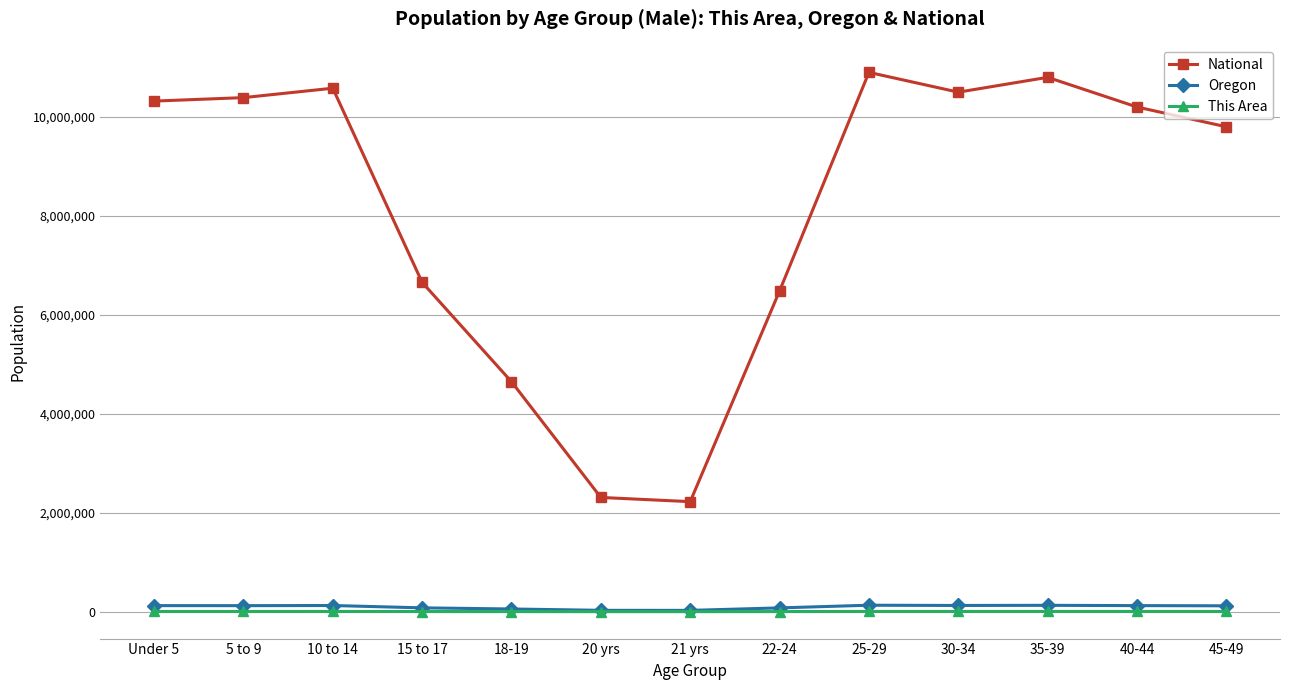

Which series has the widest spread of values?

National